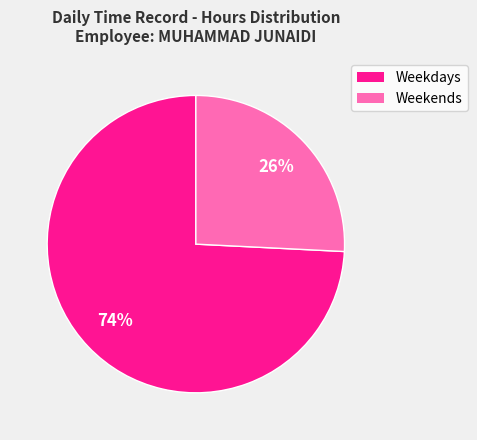

To the nearest percent, what is the difference between the largest and smallest slice percentages?

48%